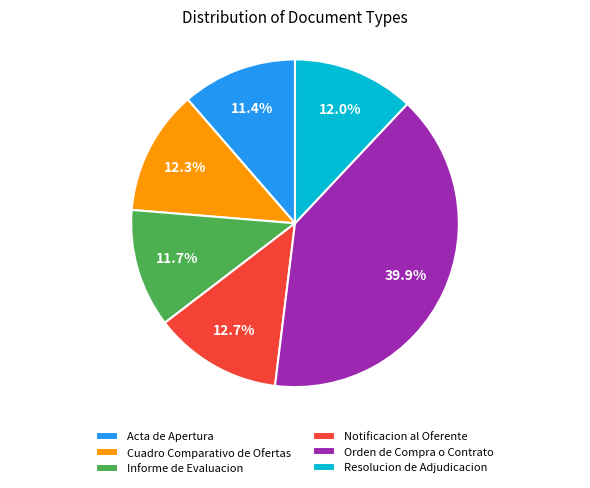

Approximately how many times larger is the value at Orden de Compra o Contrato compared to Acta de Apertura?

3.5